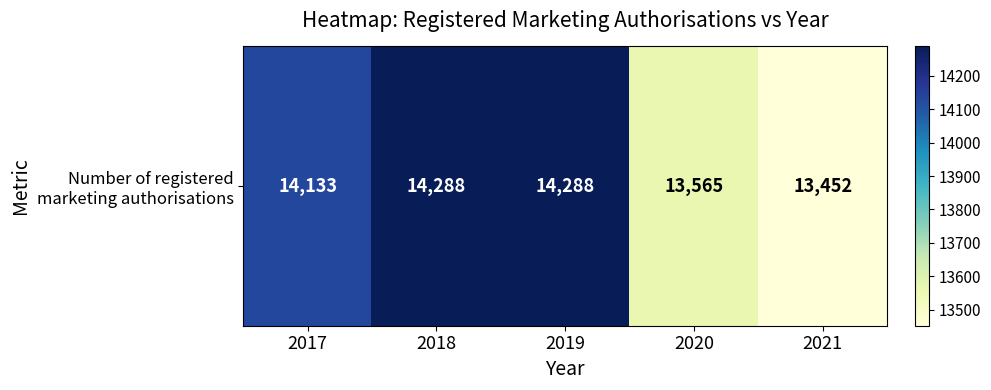

What is the minimum value shown in the chart?

13452